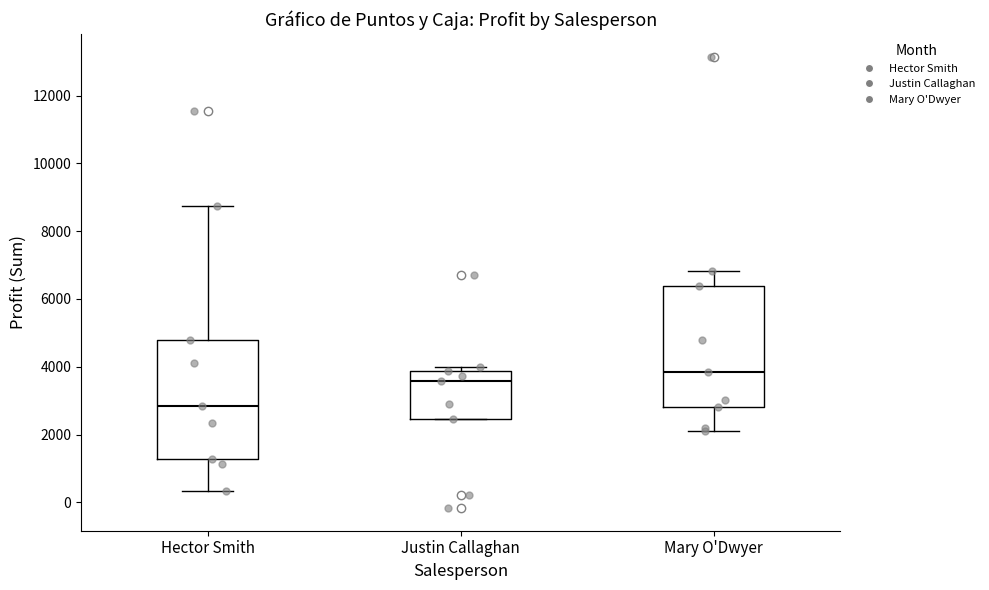

Where does the lower whisker of the box for Mary O'Dwyer end on the y-axis? The values are not printed on the chart, so give them approximately, as read against the axis.

2200